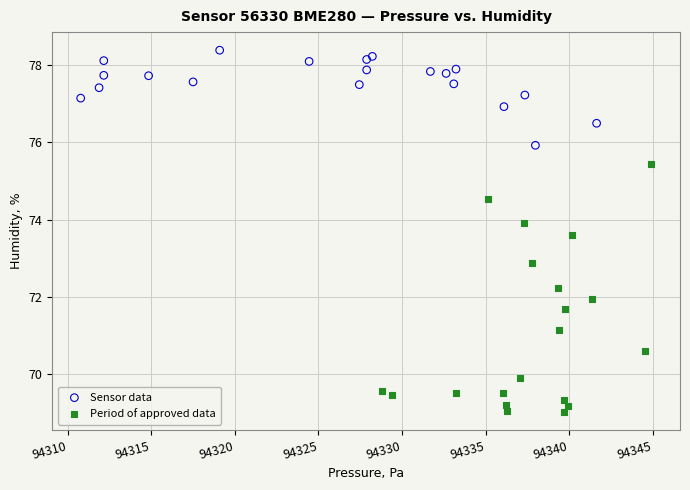

Which series has the widest spread of Y values?

Period of approved data